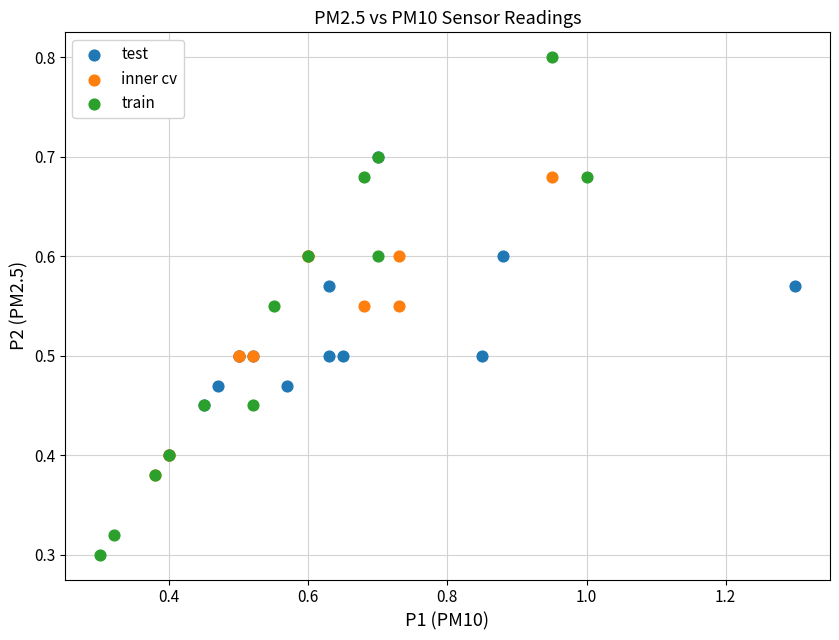

Which series contains the lowest Y value?

train